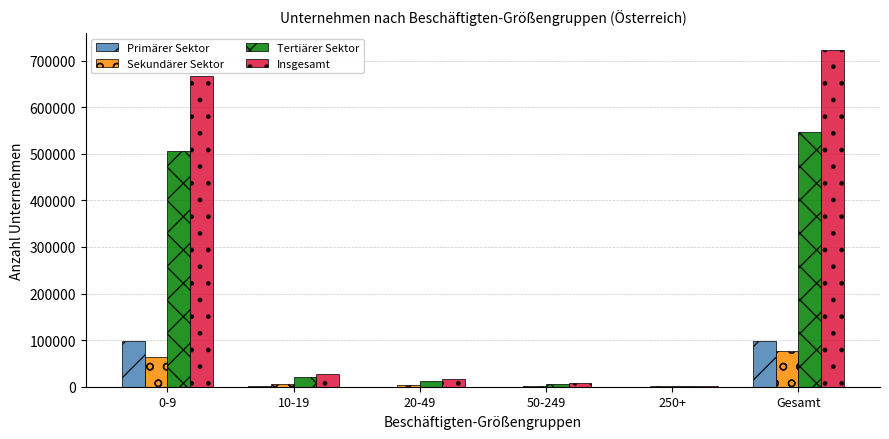

Is the value of Sekundärer Sektor at Gesamt greater than the value of Tertiärer Sektor at 10-19?

Yes